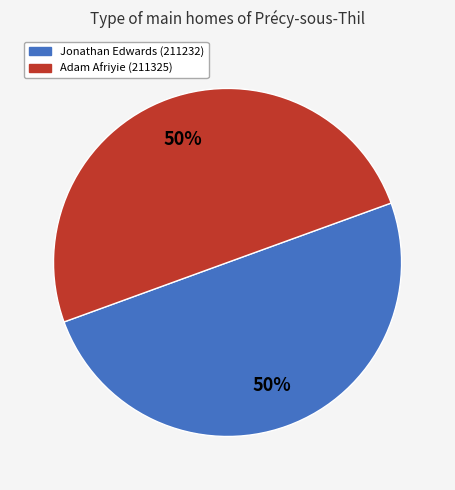

Is it true that Jonathan Edwards (211232) is 58% of the pie?

False